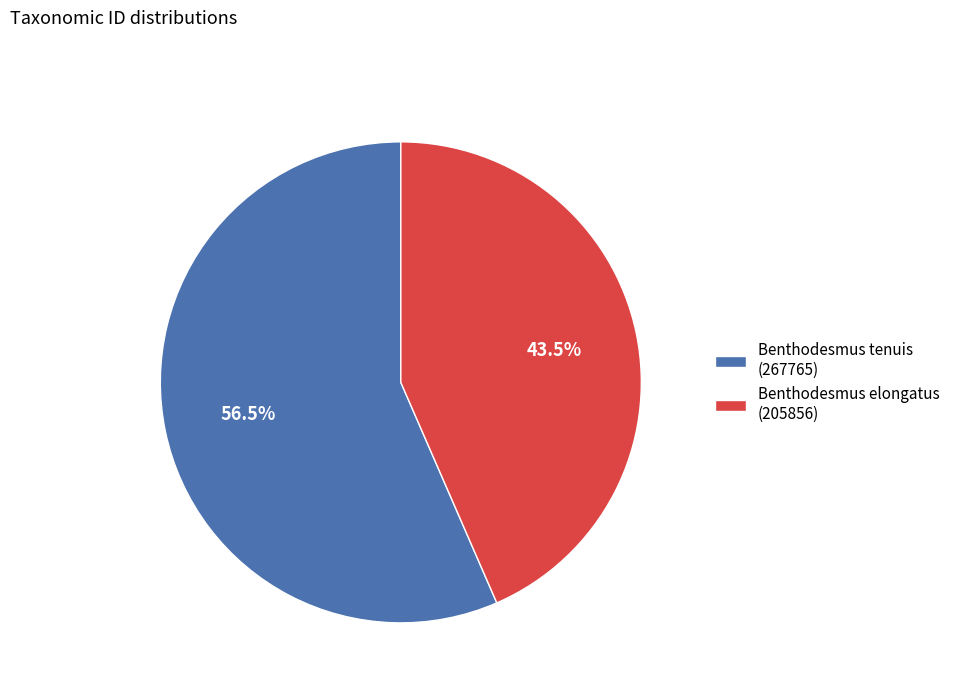

What is the majority slice?

Benthodesmus tenuis (267765)